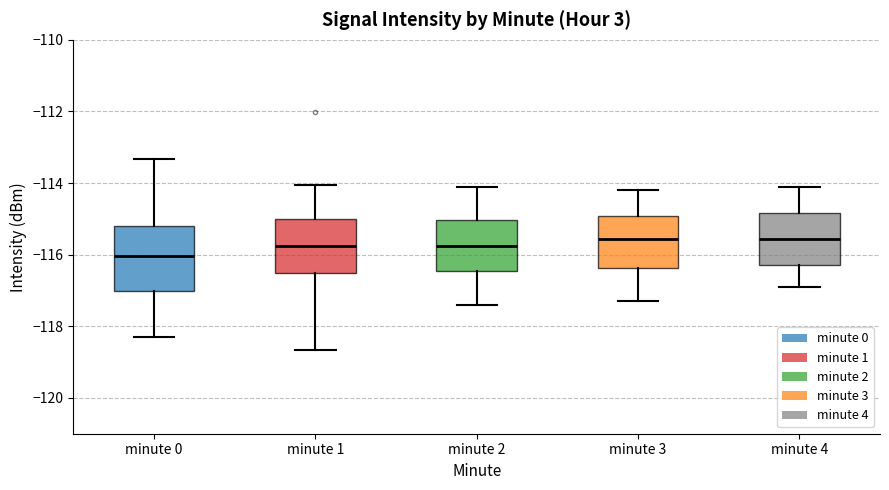

Where does the lower whisker of the box for minute 2 end on the y-axis? The values are not printed on the chart, so give them approximately, as read against the axis.

-117.4